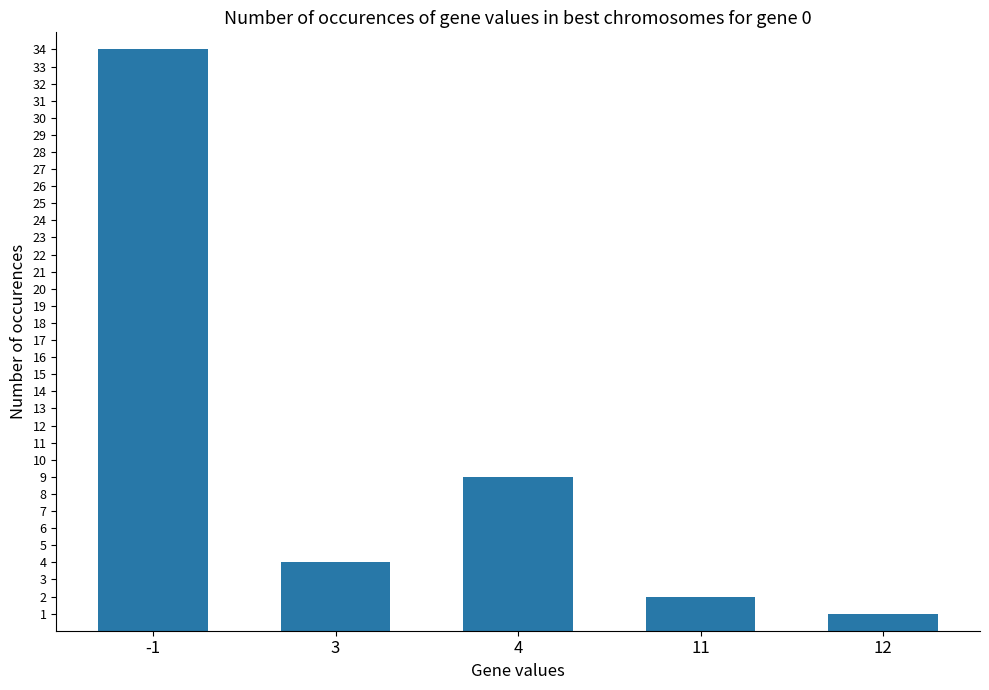

Which category has the highest value across all series?

-1